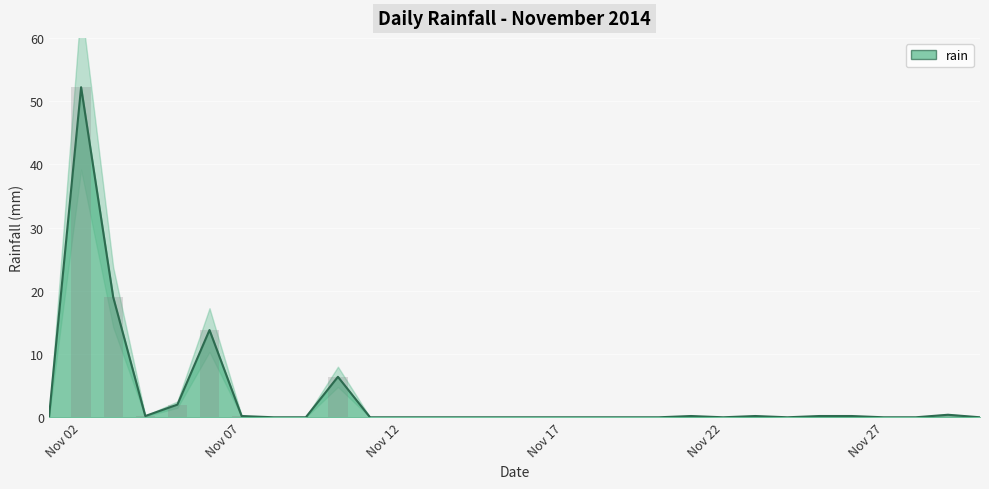

True or false: rain has a value of 0.0 at Nov 22.

True